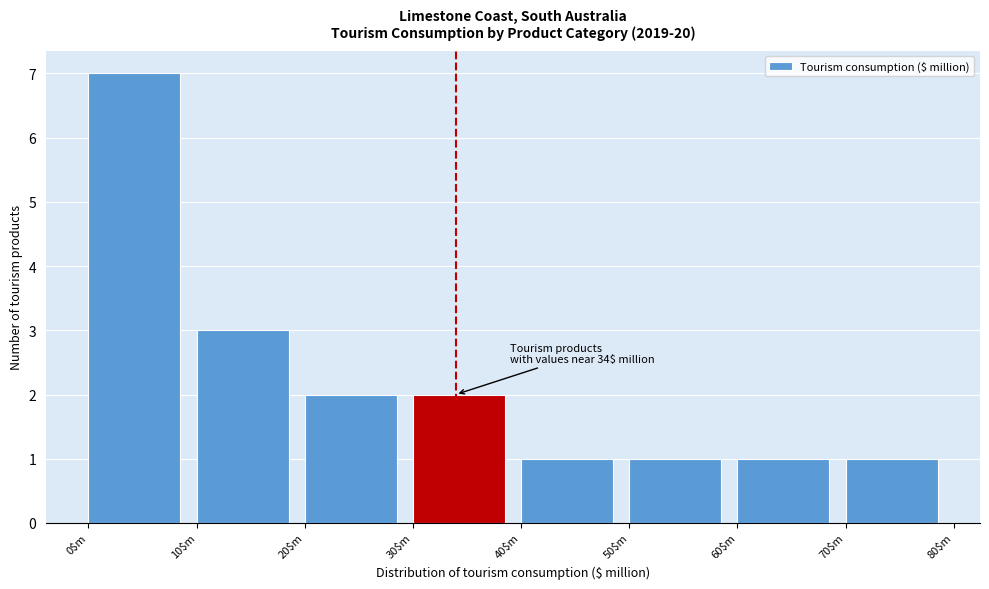

Over which range of the x-axis is the bar tallest?

0 to 10